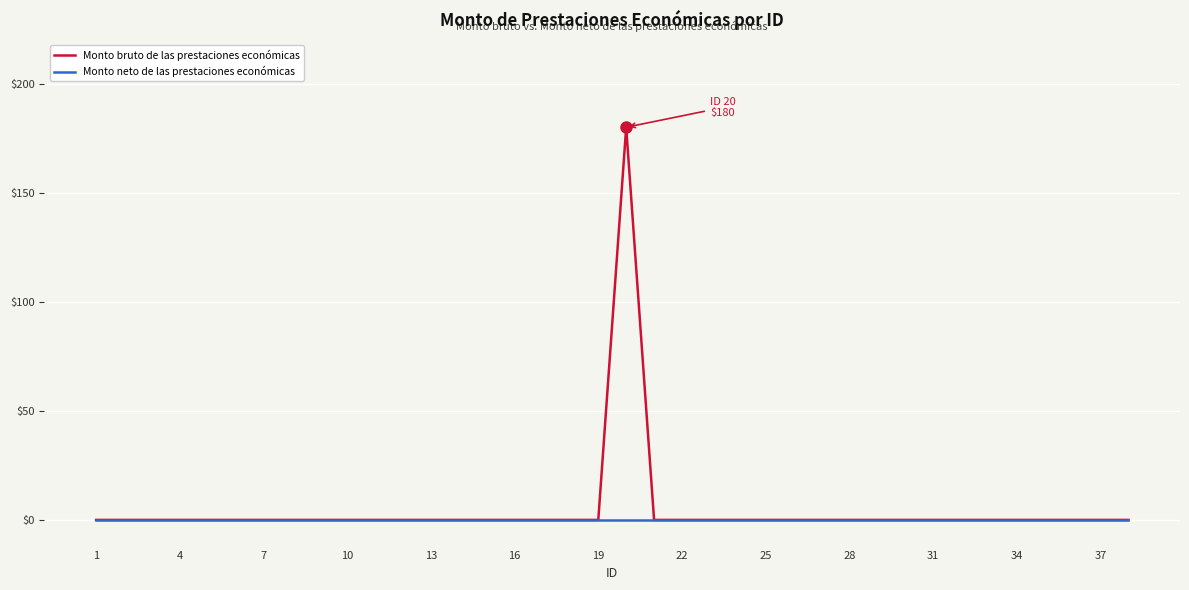

What is the maximum value shown in the chart?

180